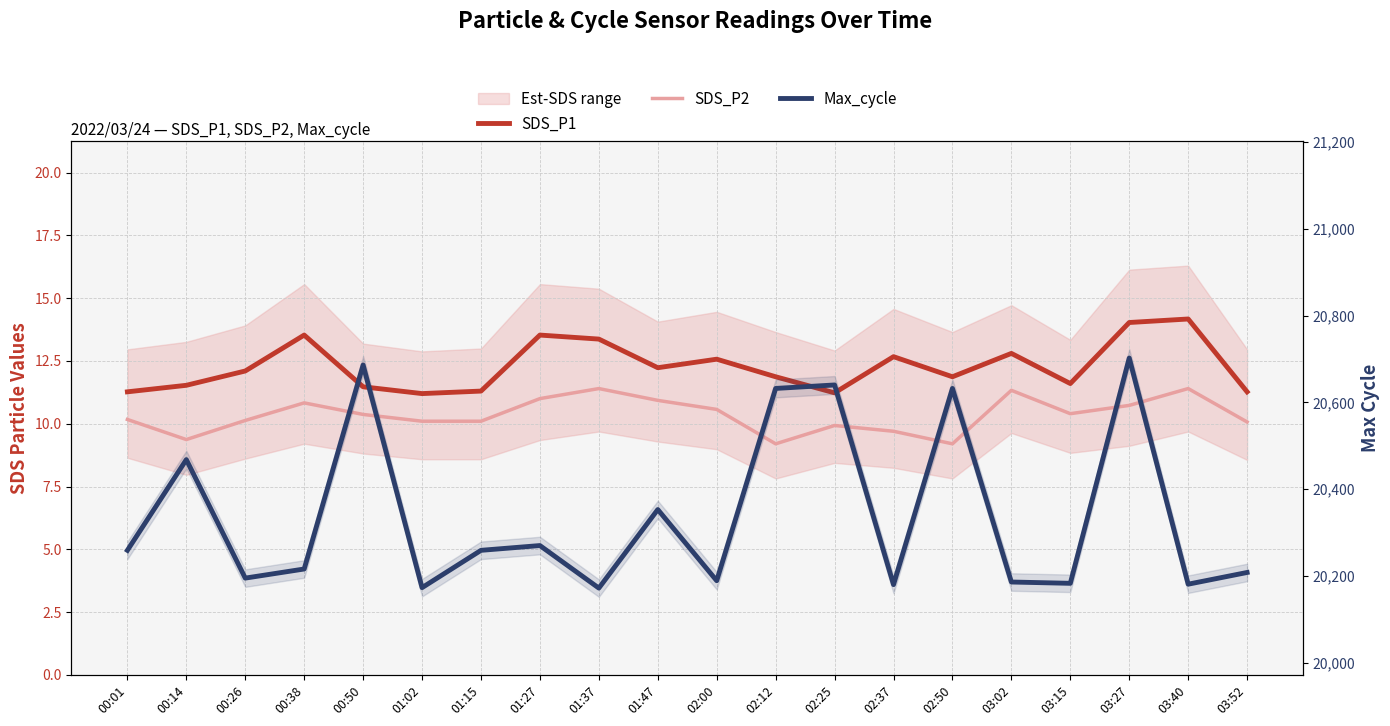

Reading right to left, transcribe all the data shown in this chart.

SDS_P1: 03:52=11.3	03:40=14.2	03:27=14.0	03:15=11.6	03:02=12.8	02:50=11.9	02:37=12.7	02:25=11.2	02:12=11.9	02:00=12.6	01:47=12.2	01:37=13.4	01:27=13.5	01:15=11.3	01:02=11.2	00:50=11.5	00:38=13.5	00:26=12.1	00:14=11.5	00:01=11.3
SDS_P2: 03:52=10.1	03:40=11.4	03:27=10.7	03:15=10.4	03:02=11.3	02:50=9.2	02:37=9.7	02:25=9.9	02:12=9.2	02:00=10.6	01:47=10.9	01:37=11.4	01:27=11.0	01:15=10.1	01:02=10.1	00:50=10.4	00:38=10.8	00:26=10.1	00:14=9.4	00:01=10.2
Max_cycle: 03:52=20208.0	03:40=20181.0	03:27=20702.0	03:15=20183.0	03:02=20186.0	02:50=20632.0	02:37=20180.0	02:25=20640.0	02:12=20632.0	02:00=20189.0	01:47=20353.0	01:37=20172.0	01:27=20270.0	01:15=20259.0	01:02=20173.0	00:50=20686.0	00:38=20216.0	00:26=20195.0	00:14=20468.0	00:01=20259.0